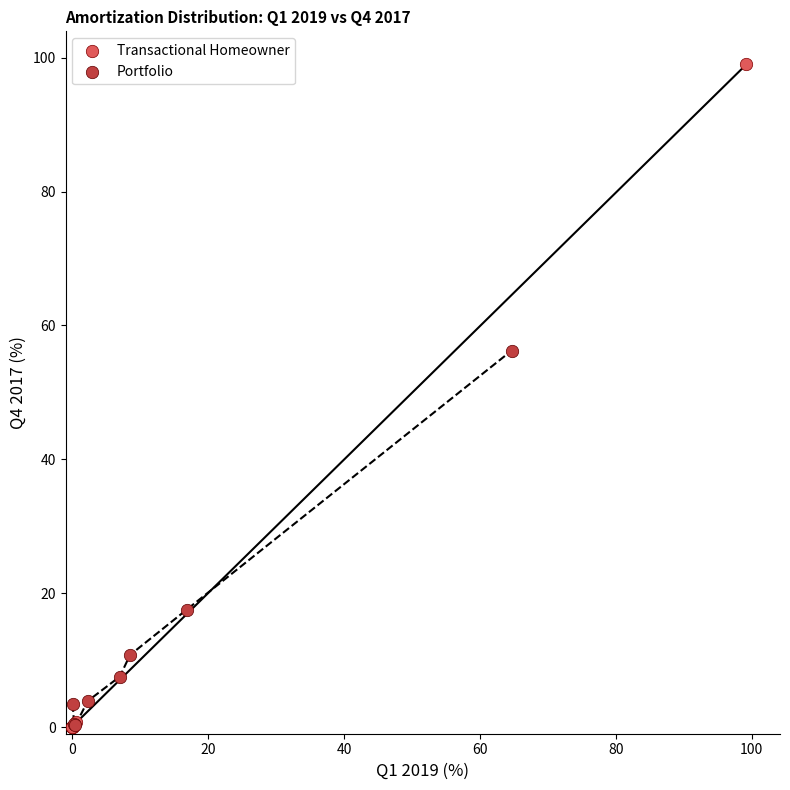

Which series has the largest Y range (max minus min)?

Transactional Homeowner